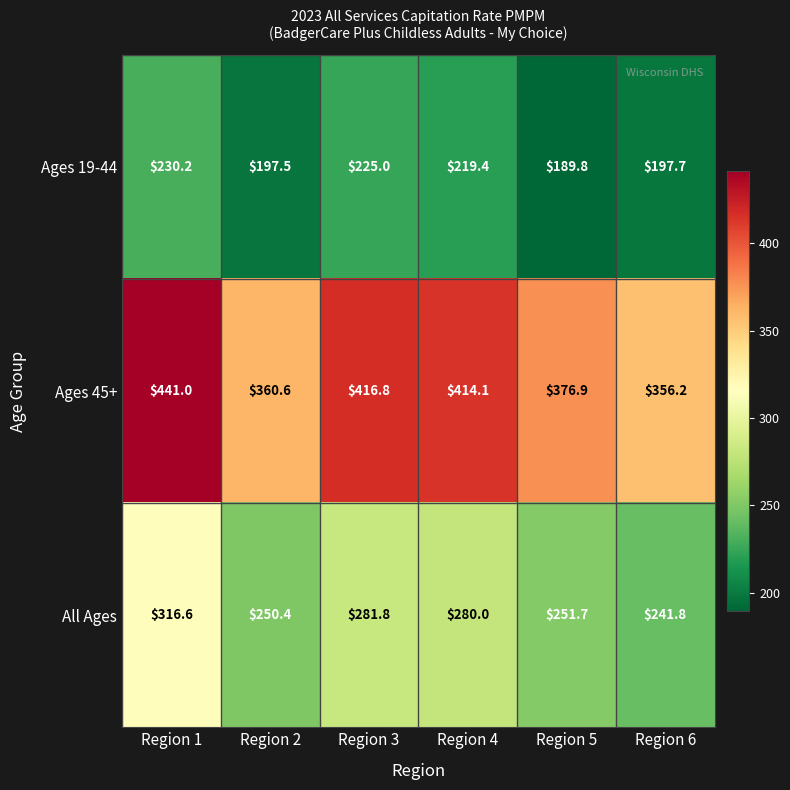

Which series has the widest spread of values?

Ages 45+